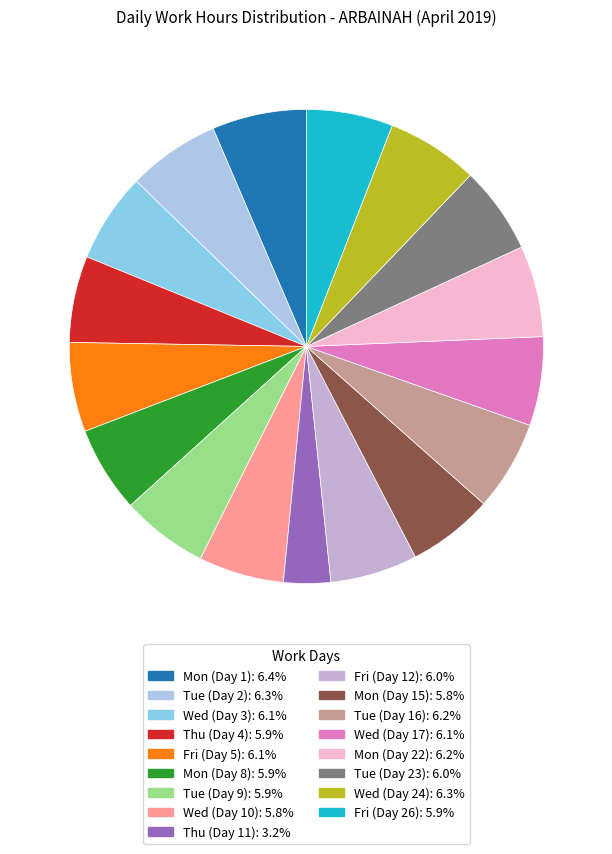

Is there a majority slice in this chart?

No